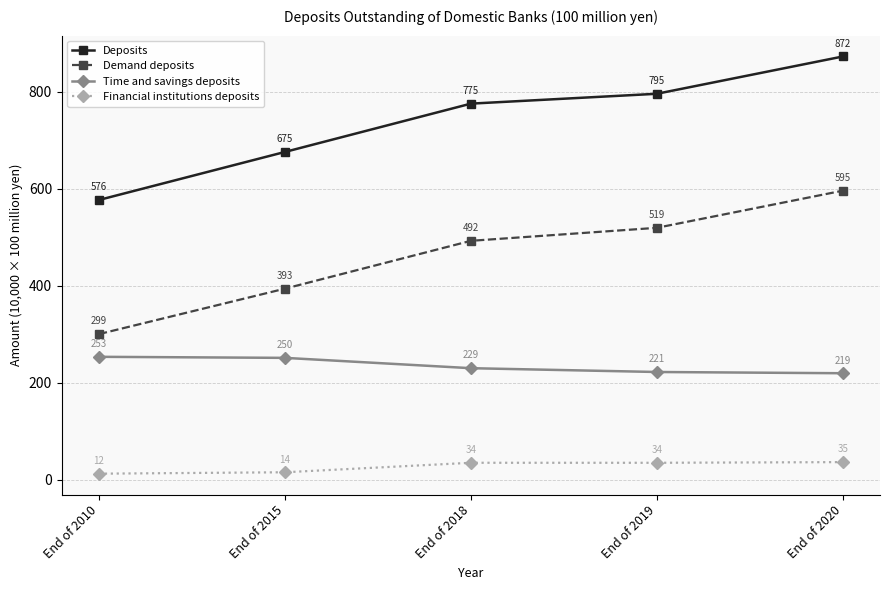

Which series changed the most between End of 2018 and End of 2019?

Demand deposits